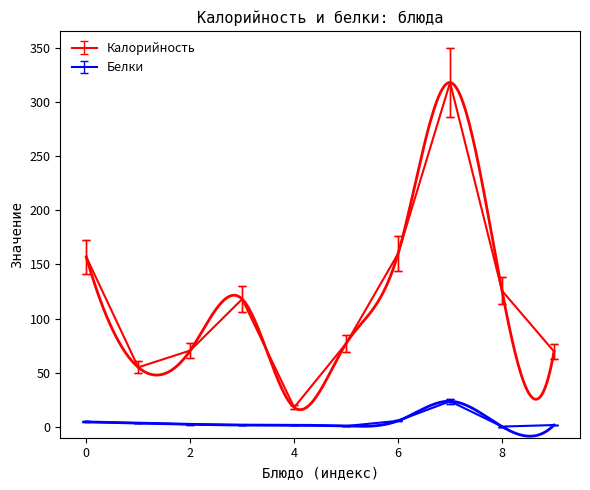

What is the sum of the Белки values at Апельсин and Какао?

3.3